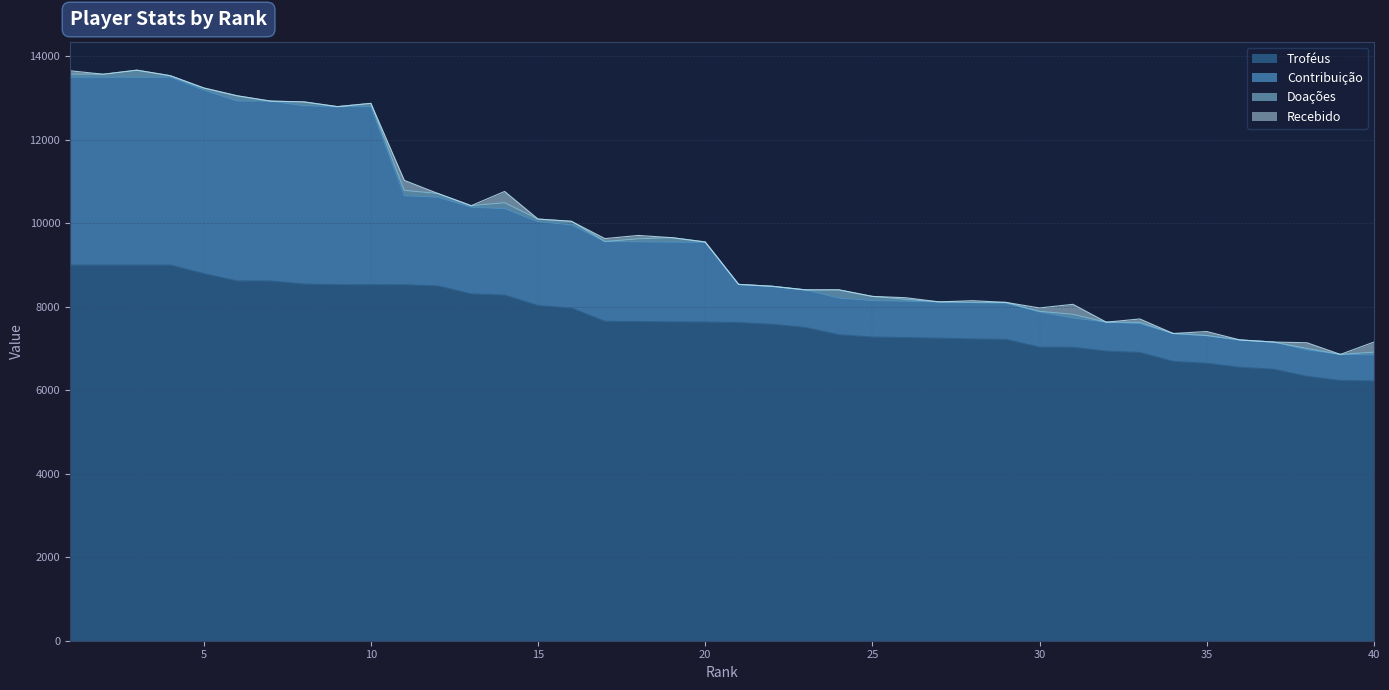

At which label does Troféus reach its minimum?

40